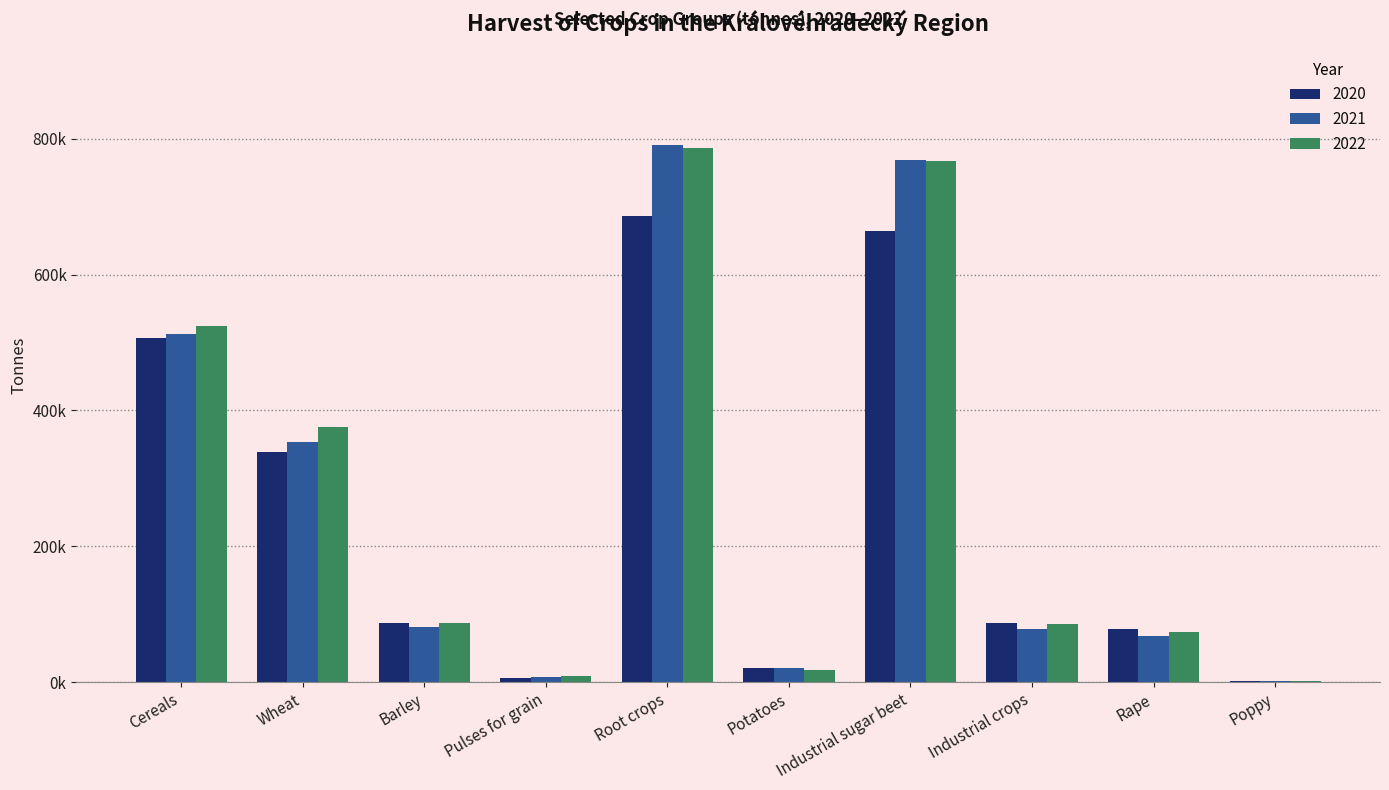

Reading right to left, transcribe all the data shown in this chart.

2020: Poppy=2217.2	Rape=78677.7	Industrial crops=86561.9	Industrial sugar beet=663966.1	Potatoes=21367.2	Root crops=686587.1	Pulses for grain=6326.7	Barley=87195.4	Wheat=338693.0	Cereals=506820.6
2021: Poppy=2344.8	Rape=67442.1	Industrial crops=78577.7	Industrial sugar beet=769445.5	Potatoes=20743.7	Root crops=791361.9	Pulses for grain=7795.4	Barley=81086.0	Wheat=353079.8	Cereals=512183.2
2022: Poppy=1453.6	Rape=74071.0	Industrial crops=84950.6	Industrial sugar beet=766681.2	Potatoes=17818.0	Root crops=786758.8	Pulses for grain=9041.1	Barley=86513.4	Wheat=375078.9	Cereals=524698.4